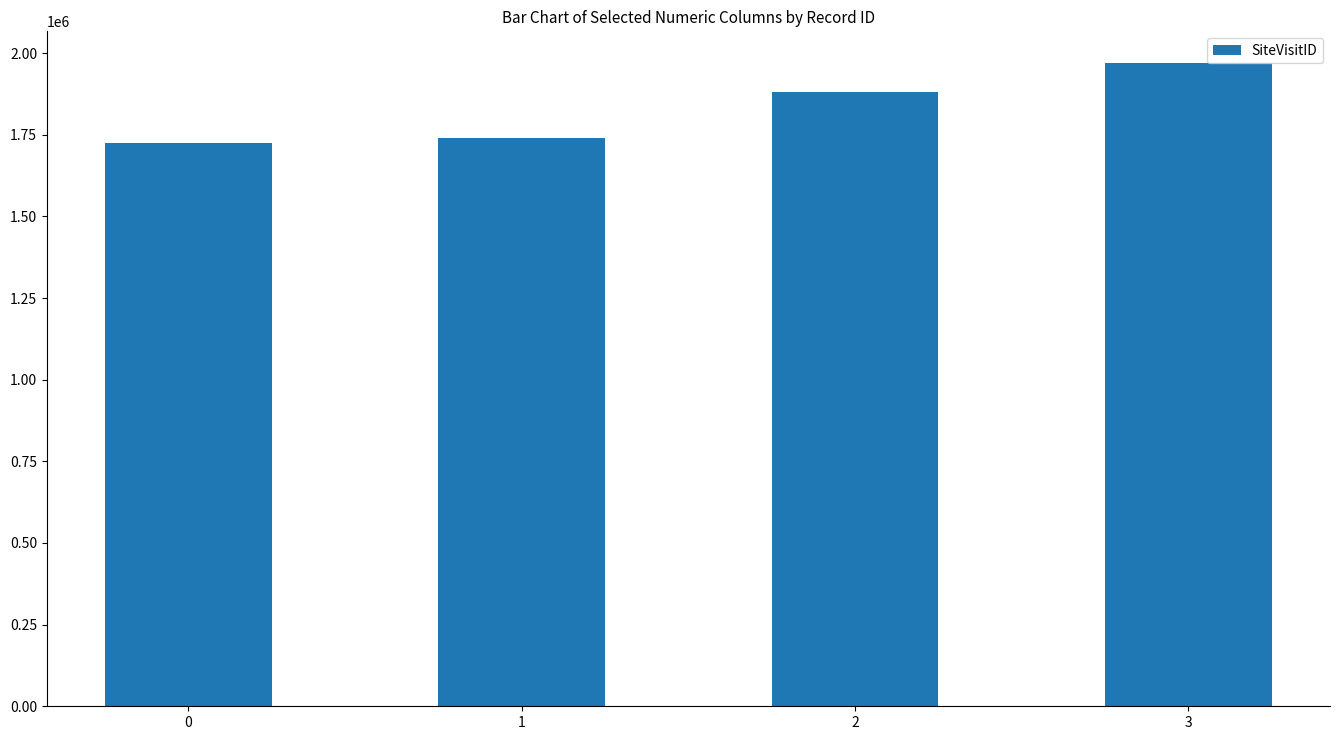

Reading right to left, extract all data points from this chart.

3=1968241	2=1880324	1=1739123	0=1723517